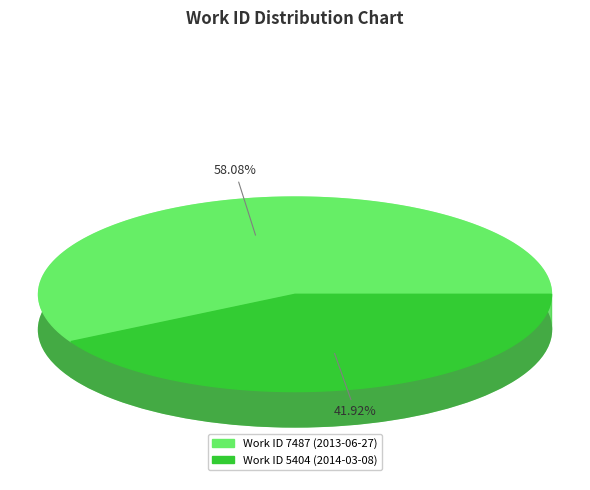

Count the number of slices in the pie.

2